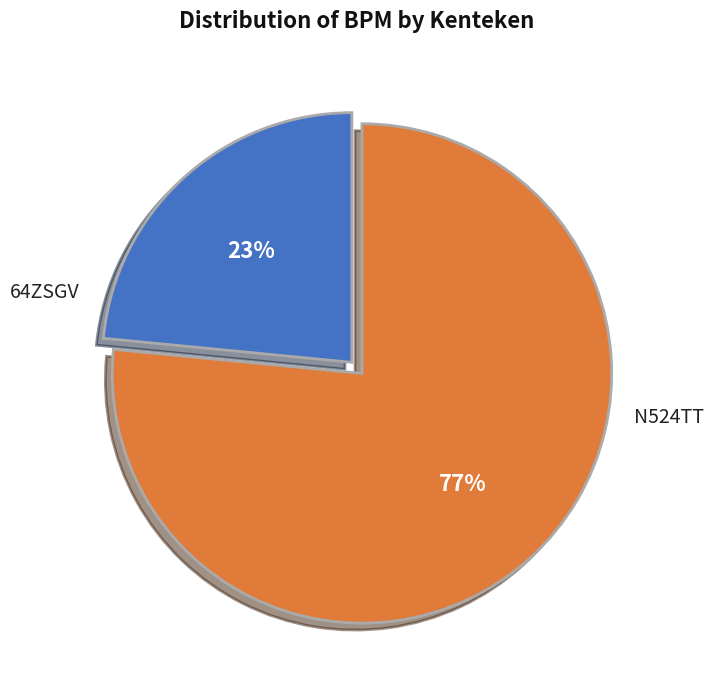

Count the number of slices in the pie.

2